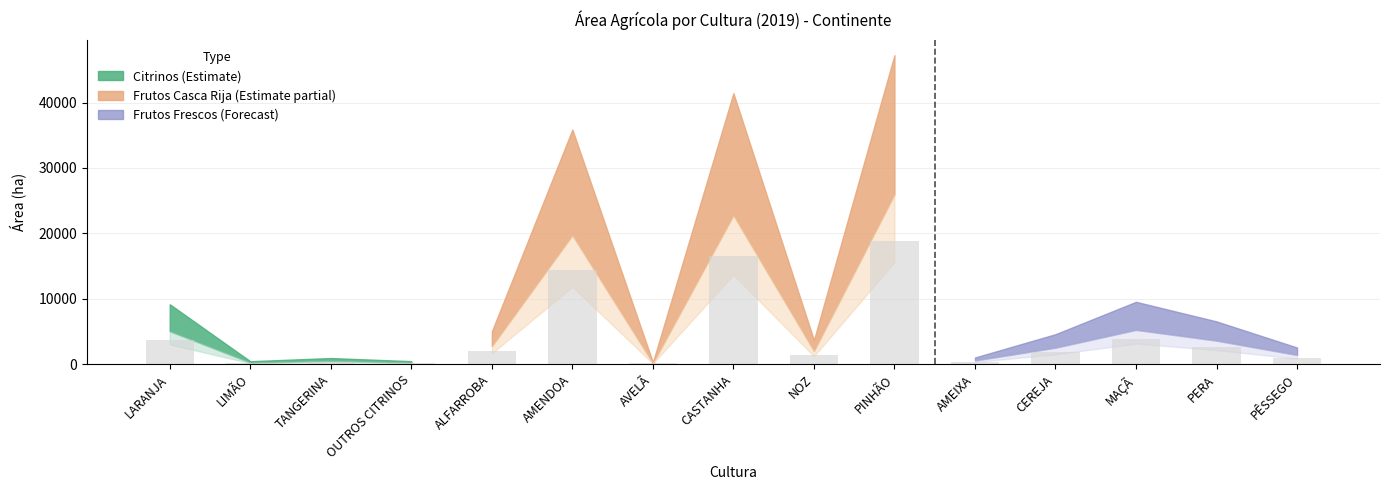

How many series are shown in this chart?

1